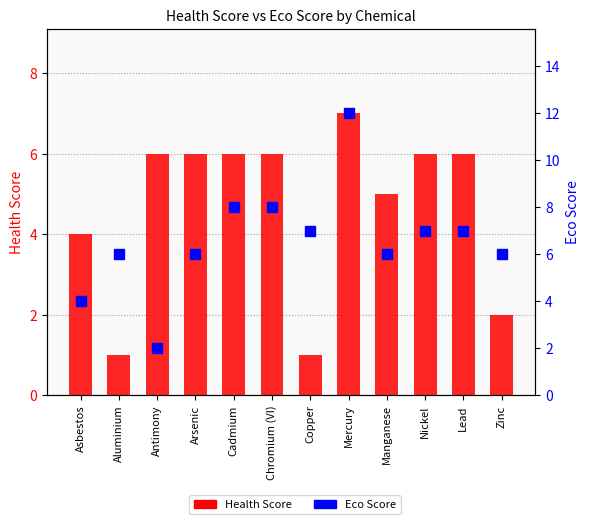

Which series has the largest total across all categories?

Eco Score